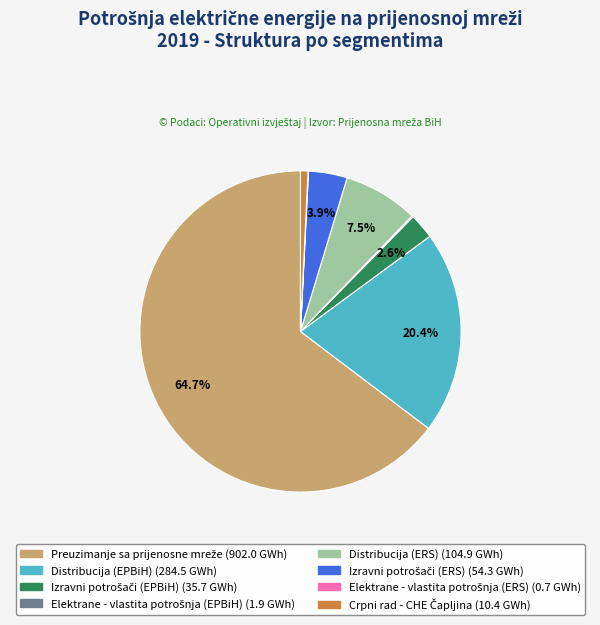

Is there a majority slice in this chart?

Yes